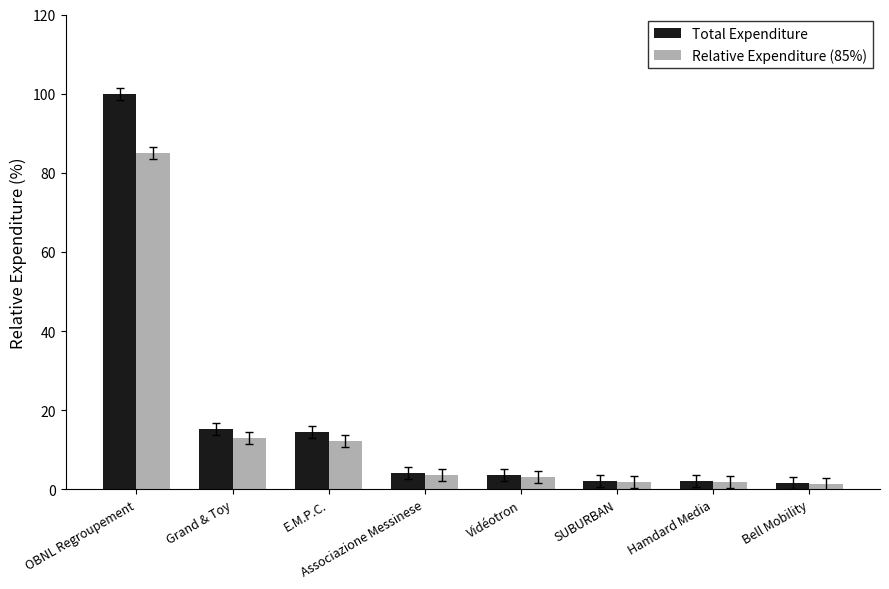

Which series has the widest spread of values?

Total Expenditure